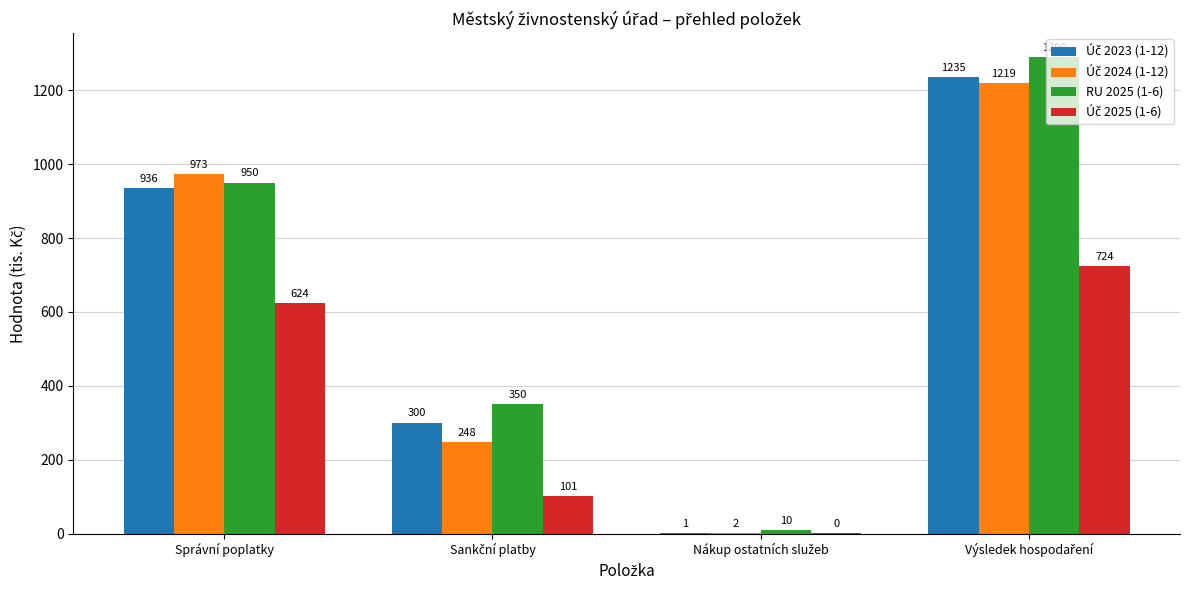

Which series has the largest total across all categories?

RU 2025 (1-6)